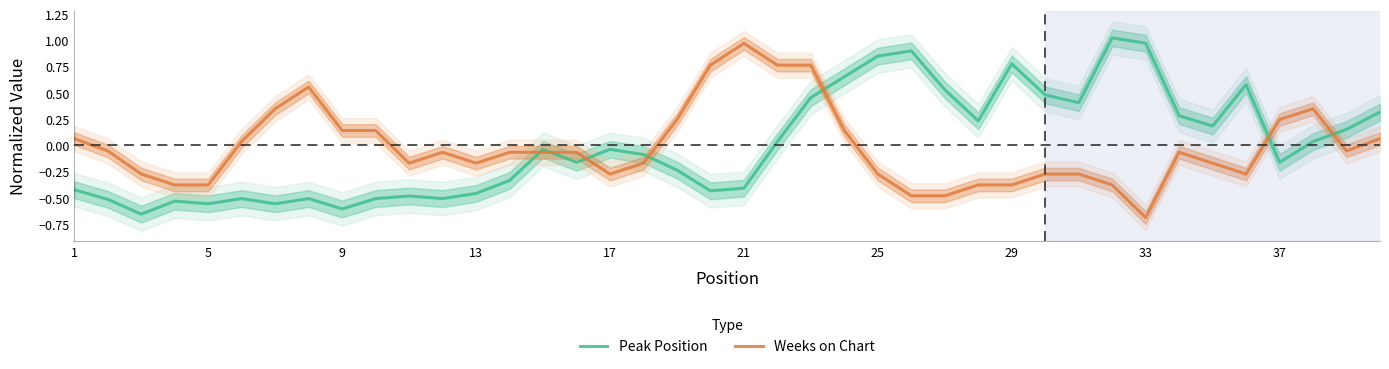

What is the maximum value for Peak Position?

1.0